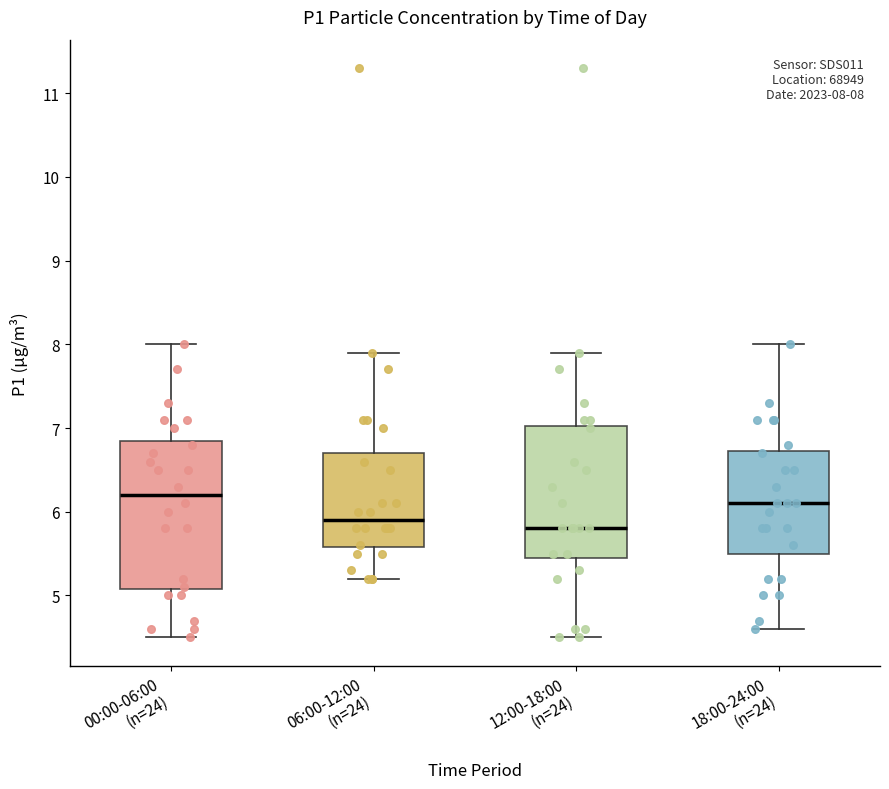

Comparing the boxes themselves (not the whiskers), which one is the tallest?

00:00-06:00 (n=24)